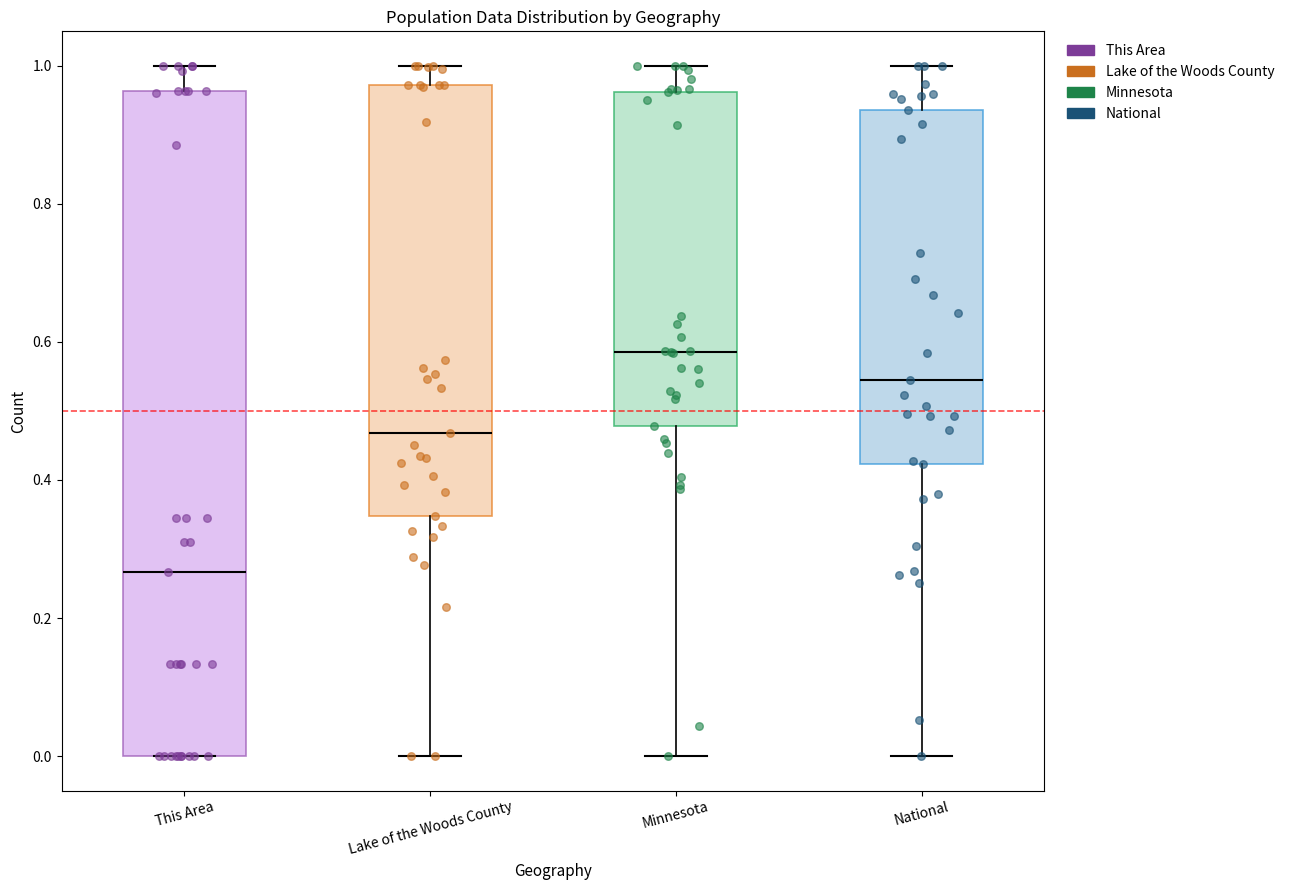

Reading left to right, transcribe this box plot: for each box, give where its median line is, the range the box spans, and where its two whiskers end, as read against the y-axis. The values are not printed on the chart, so give them approximately, as read against the axis.

This Area: median 0.26, box 0.00 to 0.96, whiskers 0.00 to 1.00
Lake of the Woods County: median 0.46, box 0.34 to 0.98, whiskers 0.00 to 1.00
Minnesota: median 0.58, box 0.48 to 0.96, whiskers 0.00 to 1.00
National: median 0.54, box 0.42 to 0.94, whiskers 0.00 to 1.00